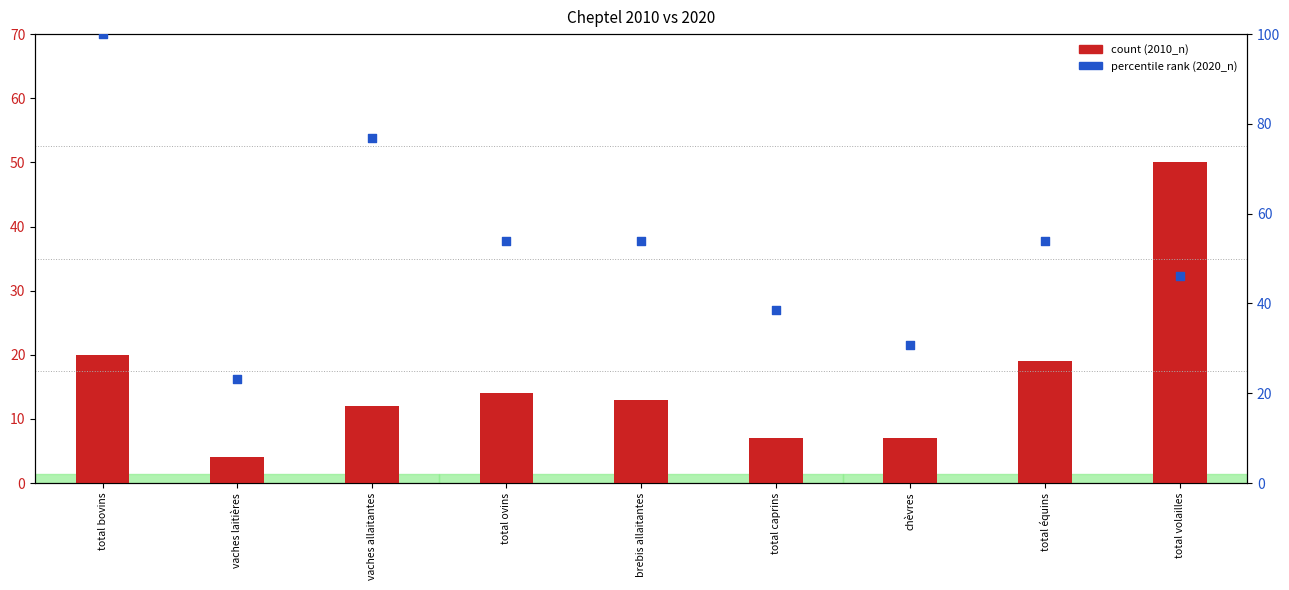

What are all the series names shown in the legend?

2010_n, 2020_n